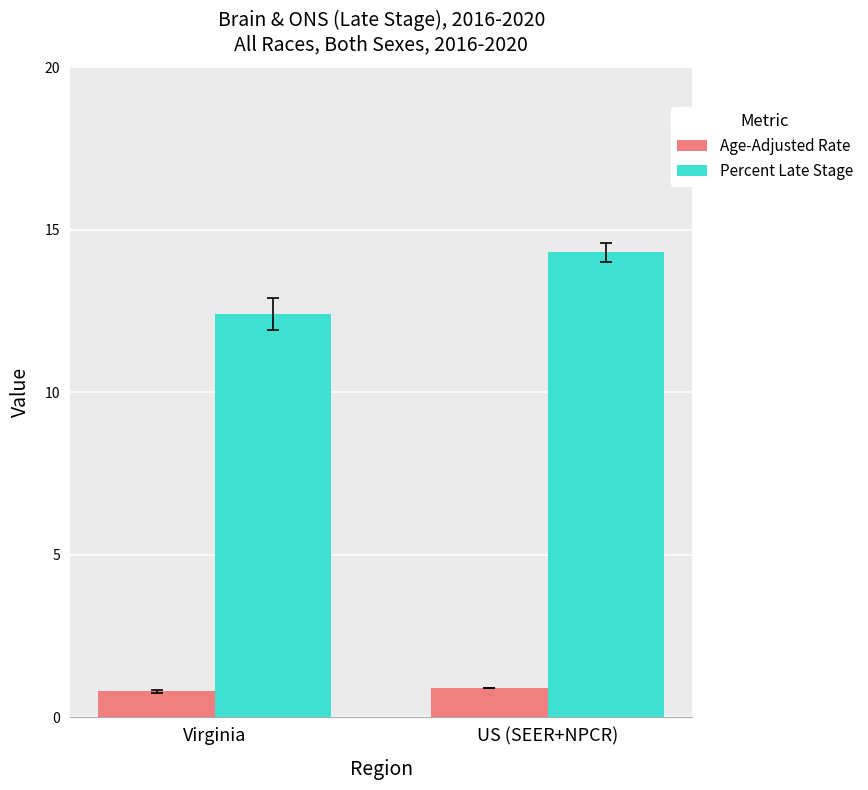

Reading left to right, transcribe all the data shown in this chart.

Age-Adjusted Rate: 0.8	0.9
Percent Late Stage: 12.4	14.3